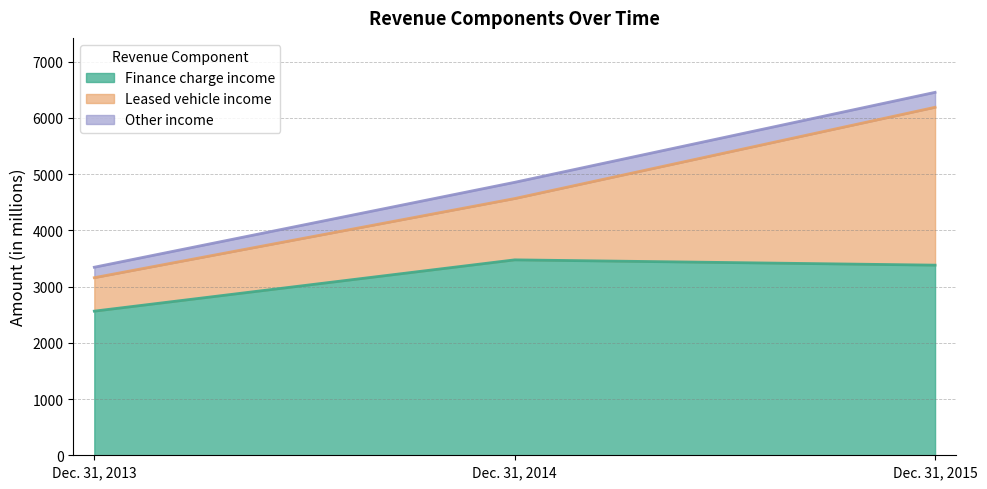

How many values in the Finance charge income series are below 3381?

1